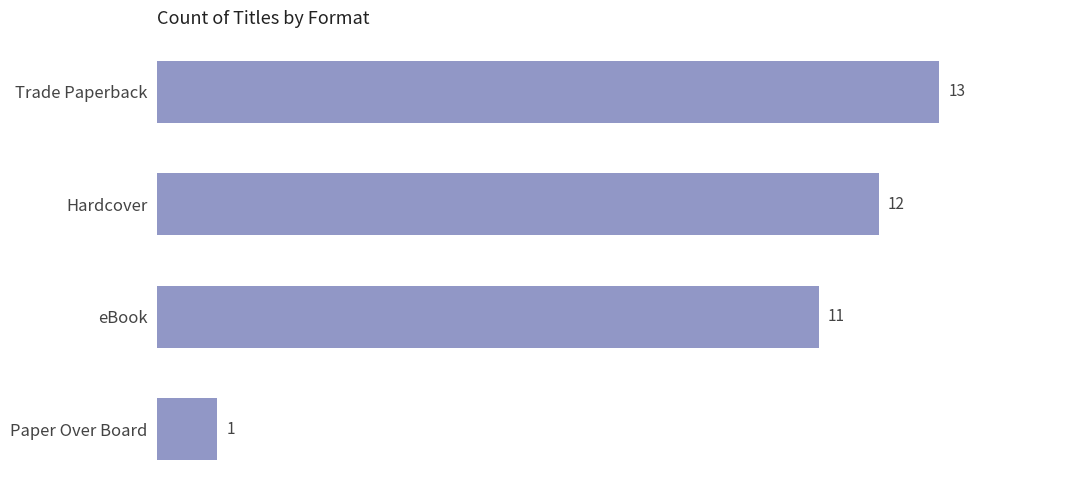

What is the approximate value at Trade Paperback, to the nearest 5?

15